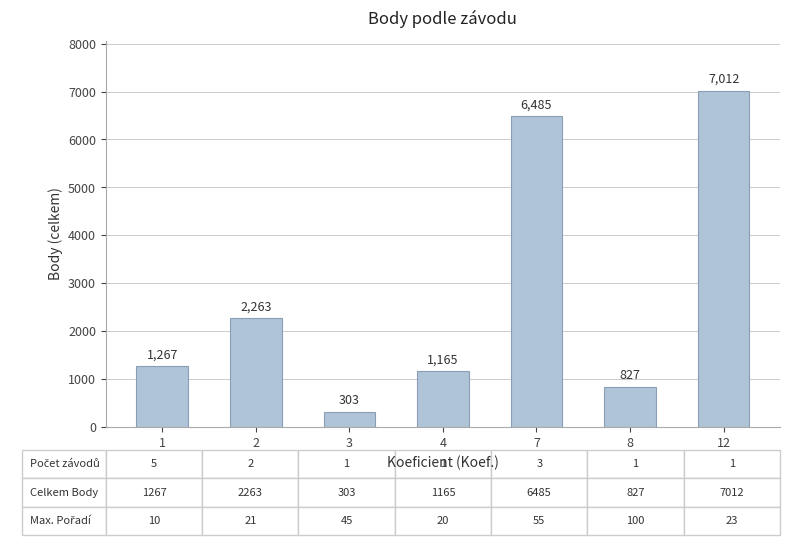

What is the difference between the second highest and minimum values?

6182